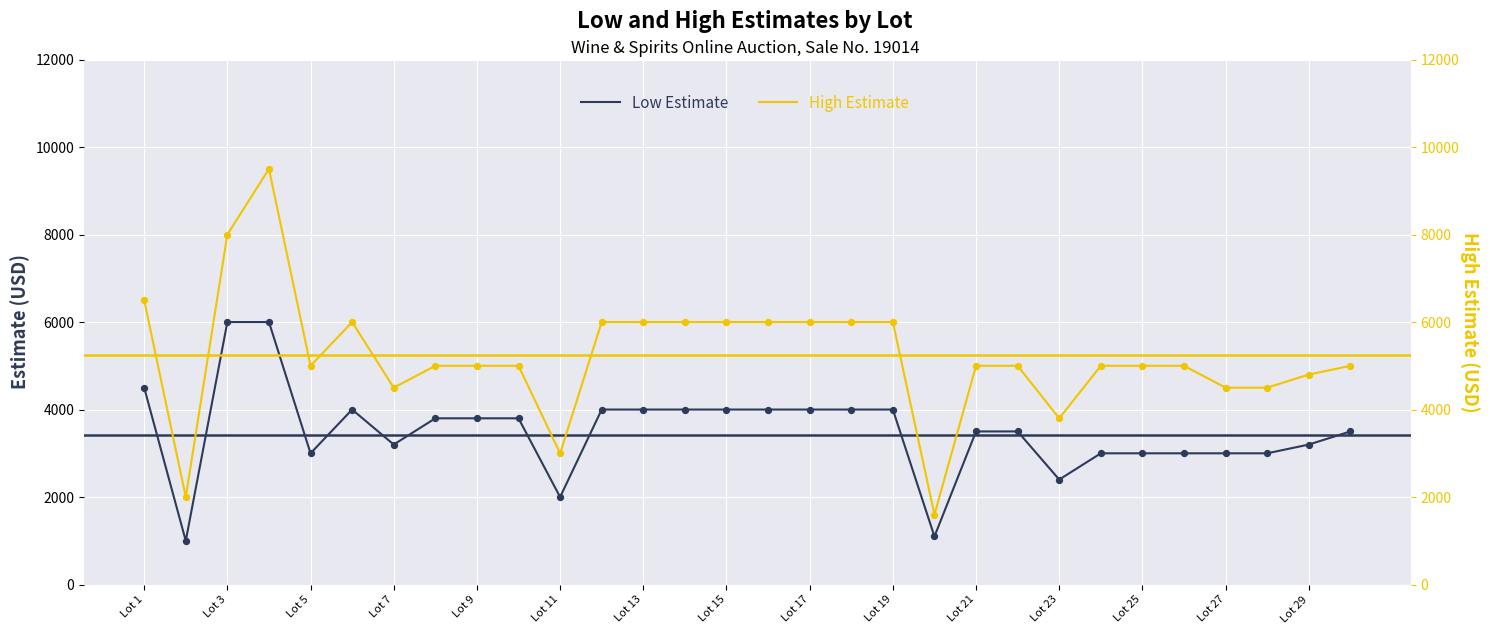

What are all the series names shown in the legend?

Low Estimate, High Estimate